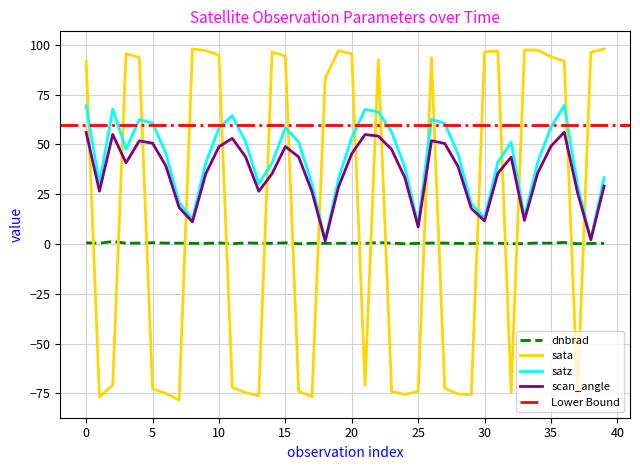

How many interior local peaks does the dnbrad series have?

12